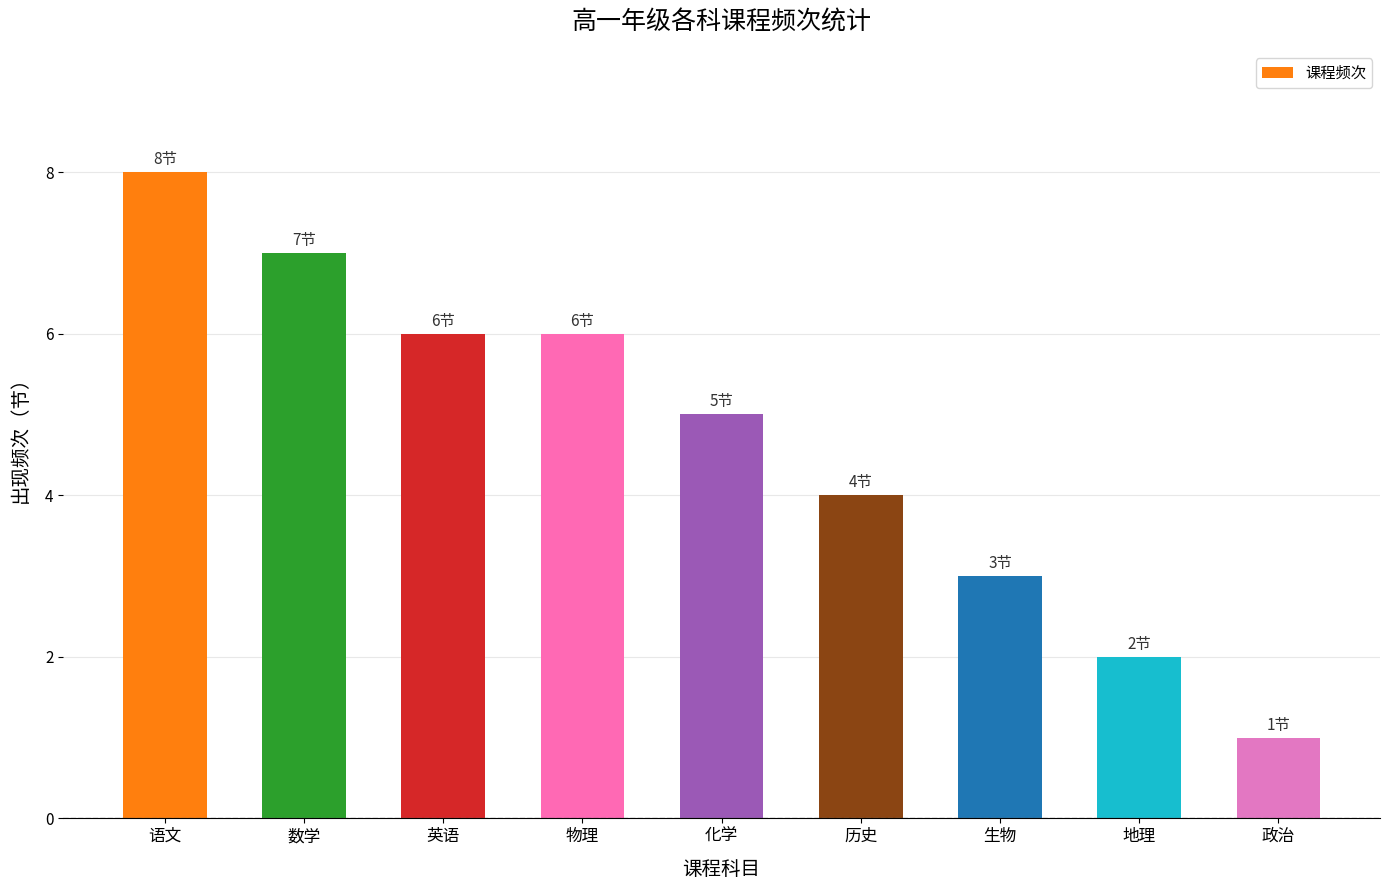

How many data points are less than 5?

4